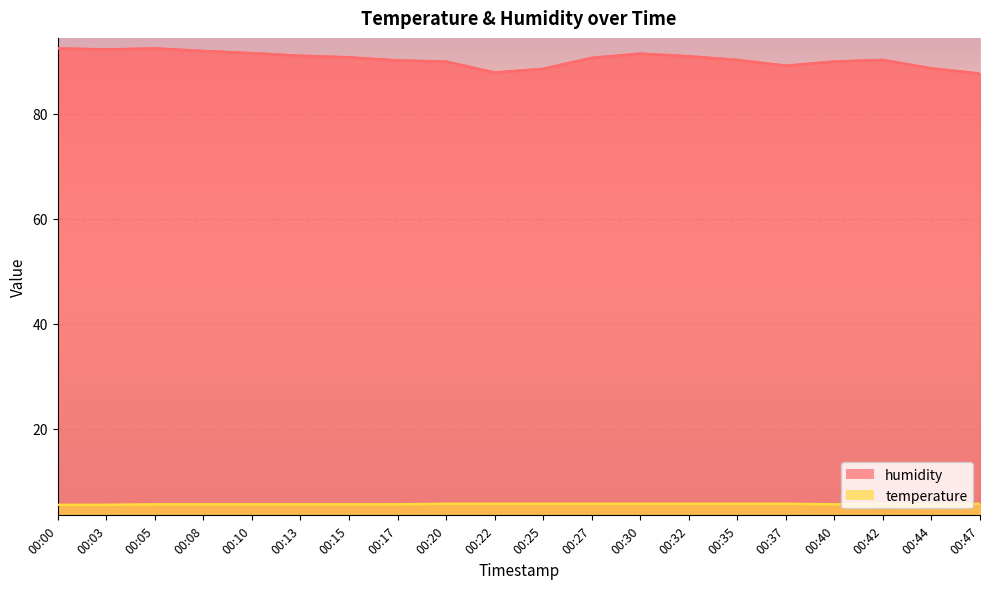

In humidity, how many points are higher than both neighbors (excluding endpoints)?

3